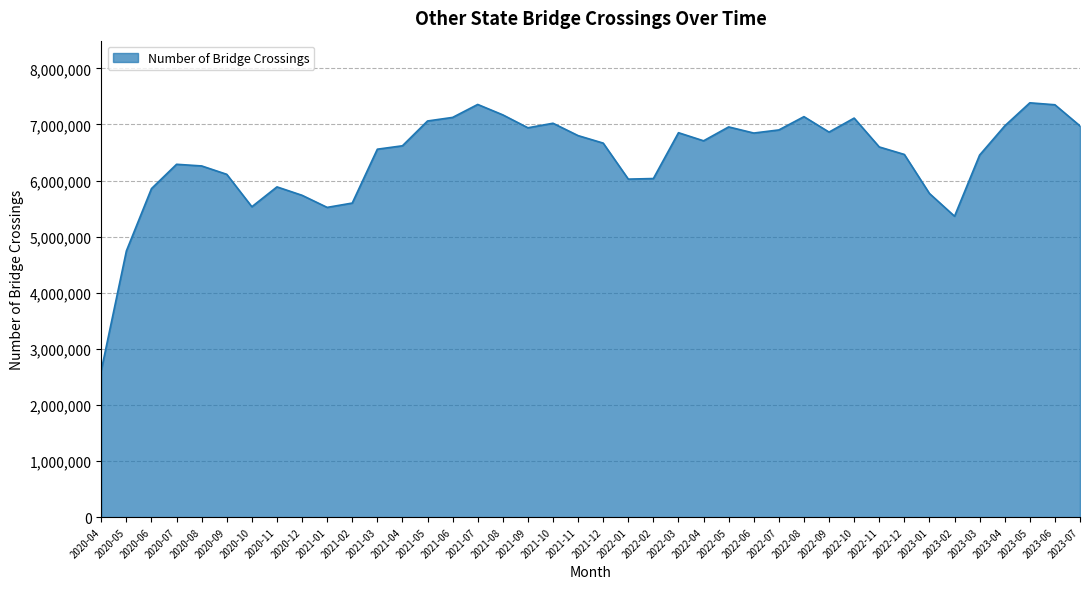

Read the value at 2021-04, to the nearest 50.

6620200